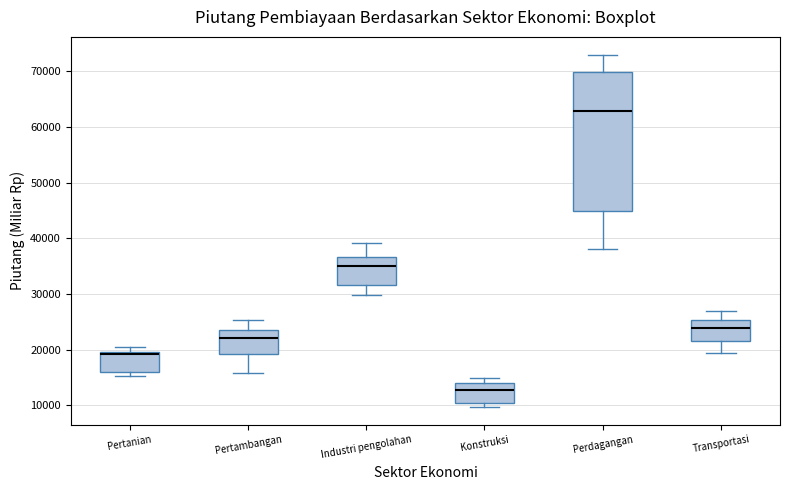

Reading left to right, transcribe this box plot: for each box, give where its median line is, the range the box spans, and where its two whiskers end, as read against the y-axis. The values are not printed on the chart, so give them approximately, as read against the axis.

Pertanian: median 19000 (just below the box's upper edge), box 16000 to 19000, whiskers 15000 to 20000
Pertambangan: median 22000, box 19000 to 24000, whiskers 16000 to 25000
Industri pengolahan: median 35000, box 32000 to 37000, whiskers 30000 to 39000
Konstruksi: median 13000, box 10000 to 14000, whiskers 10000 (just below the box's lower edge) to 15000
Perdagangan: median 63000, box 45000 to 70000, whiskers 38000 to 73000
Transportasi: median 24000, box 22000 to 25000, whiskers 19000 to 27000